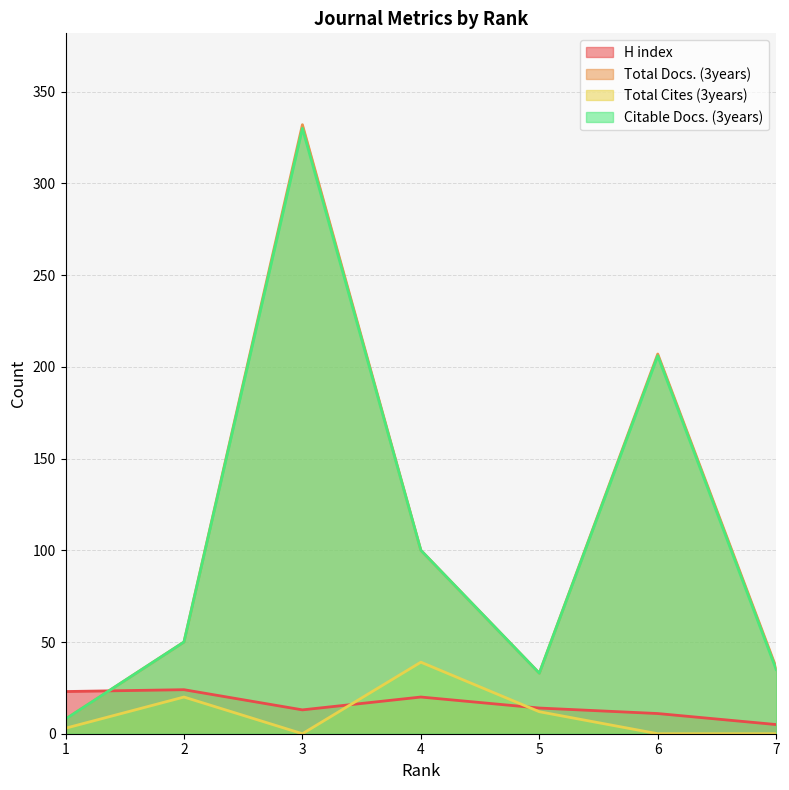

True or false: Total Cites (3years) has more than 2 interior local peaks.

False